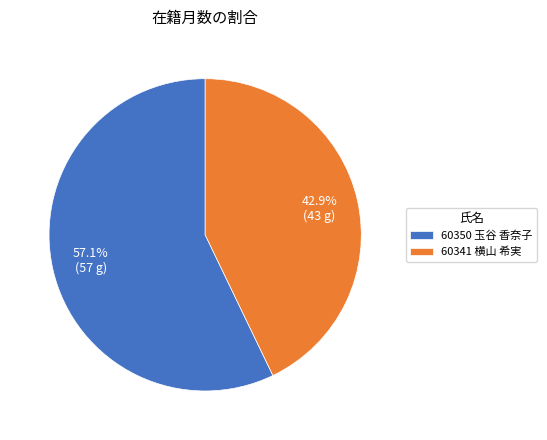

Does 60350 玉谷 香奈子 represent more than half of the total?

Yes